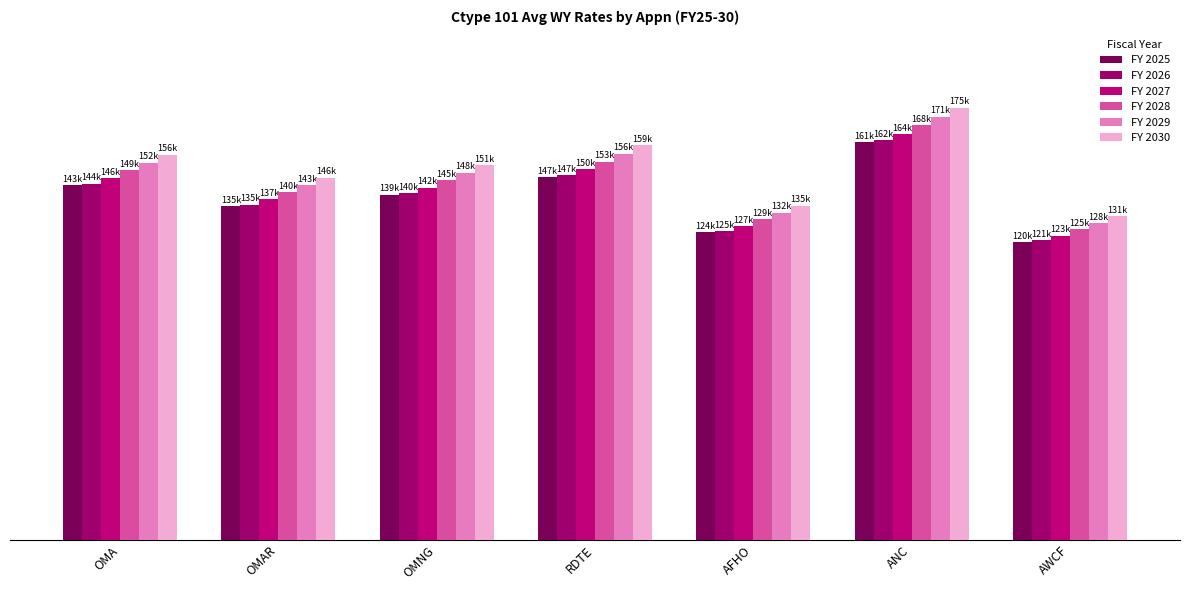

What is the value of the FY 2028 bar at the 2nd from the left?

140850